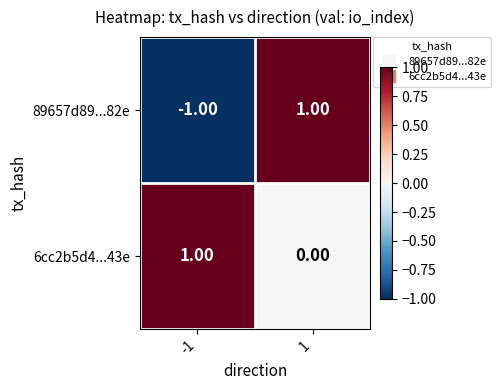

How many series are shown in this chart?

2